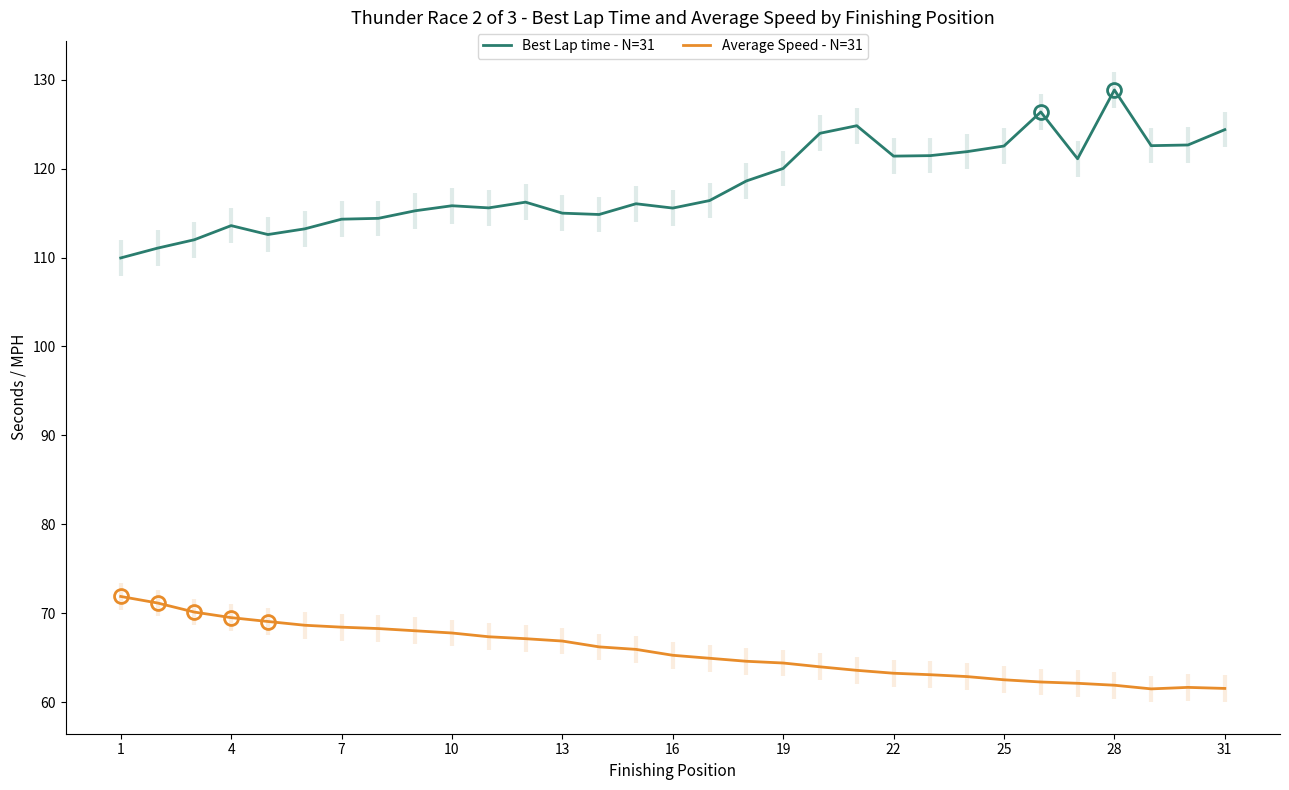

What is the maximum value for Best Lap time - N=31?

128.8